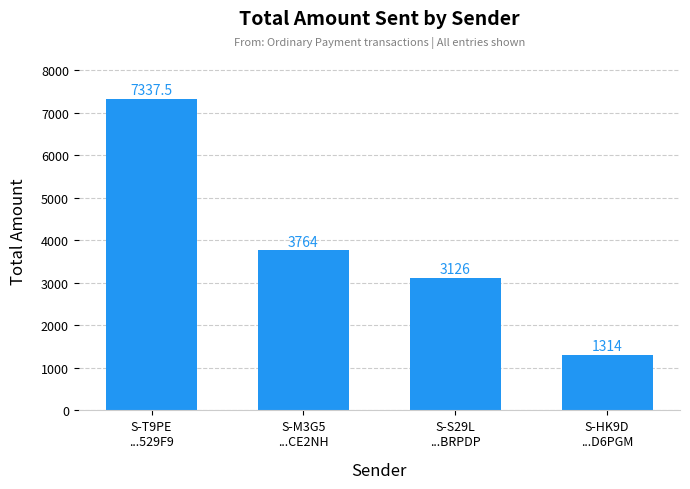

Reading left to right, extract all data points from this chart.

S-T9PE
...529F9=7337.5	S-M3G5
...CE2NH=3764.0	S-S29L
...BRPDP=3126.0	S-HK9D
...D6PGM=1314.0